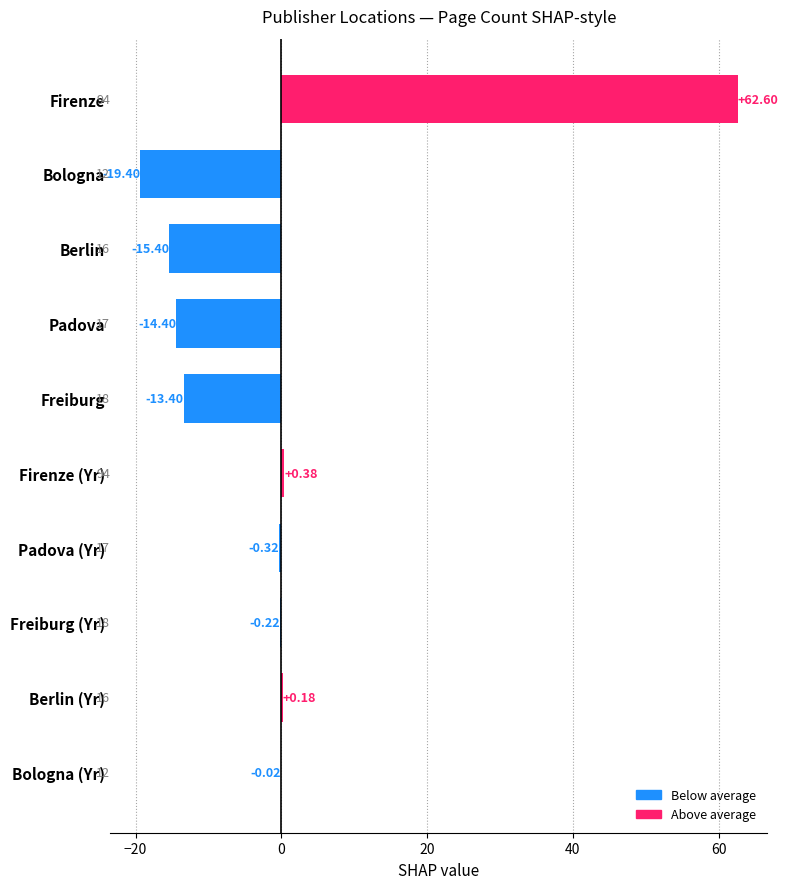

Between Freiburg and Bologna (Yr), which is larger?

Bologna (Yr)